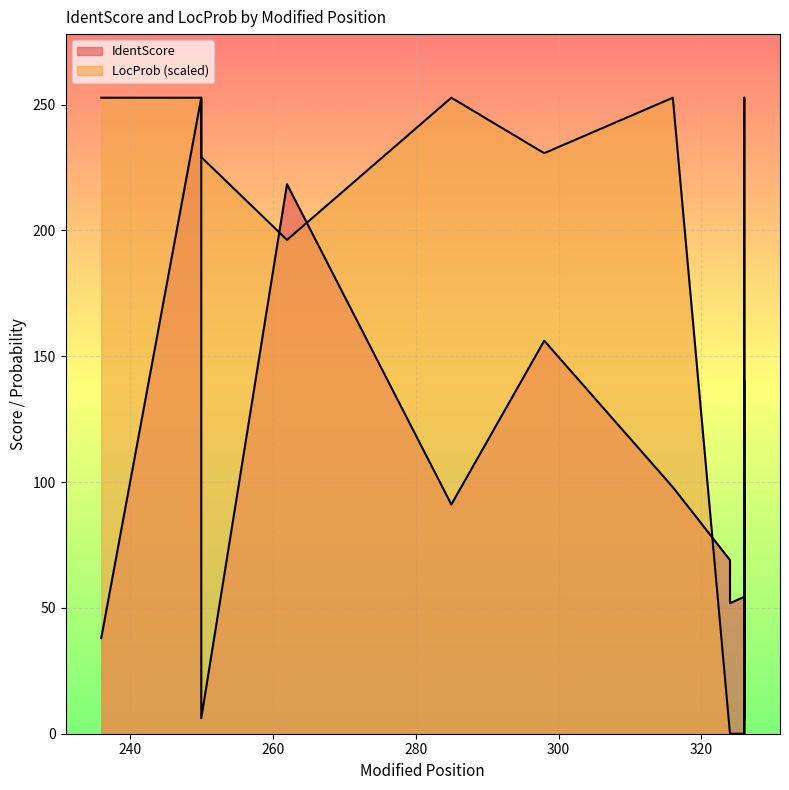

What value does the IdentScore series have at 324?

51.9